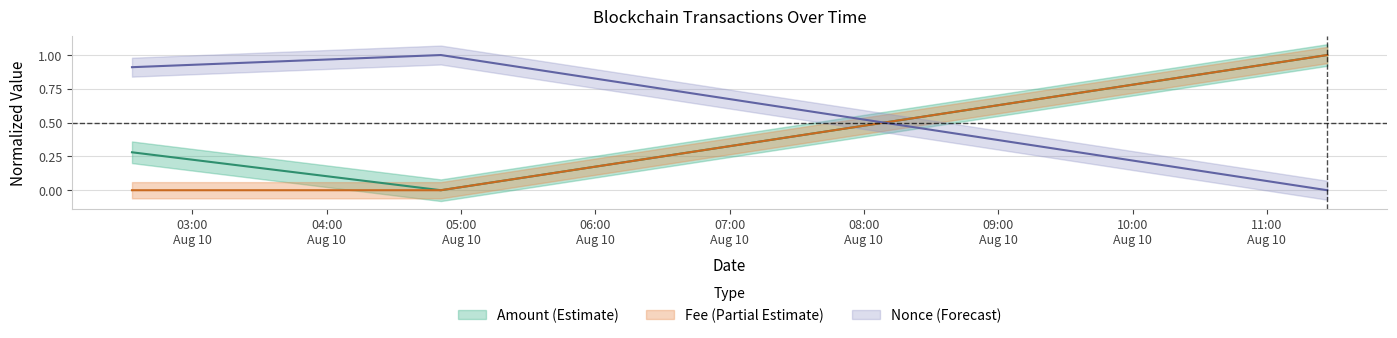

What value does the Amount series have at 2021-08-10 02:33:00?

0.3